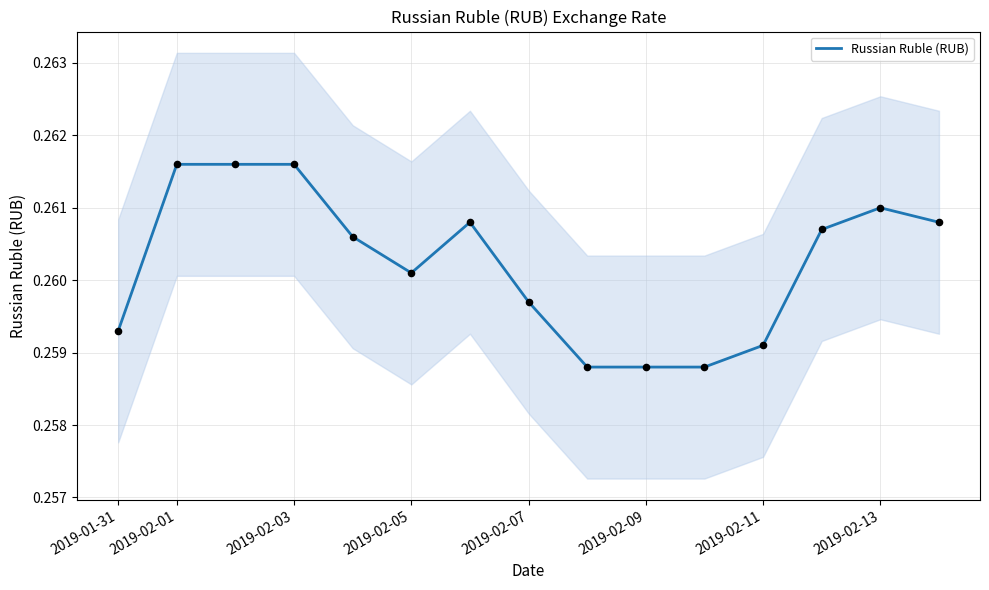

Between 9 and 2019-02-11, which is larger?

2019-02-11